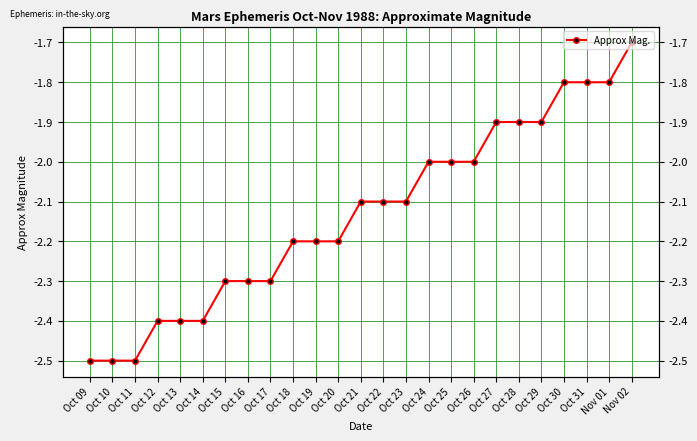

Is this an area chart (filled region under the line)?

No